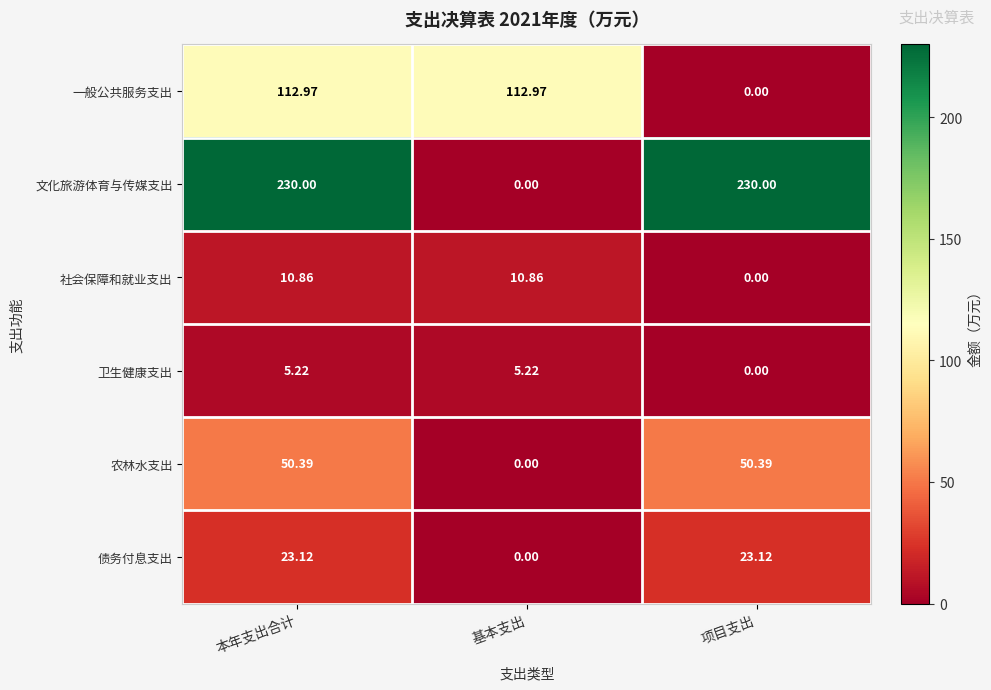

Which series has the largest total across all categories?

文化旅游体育与传媒支出